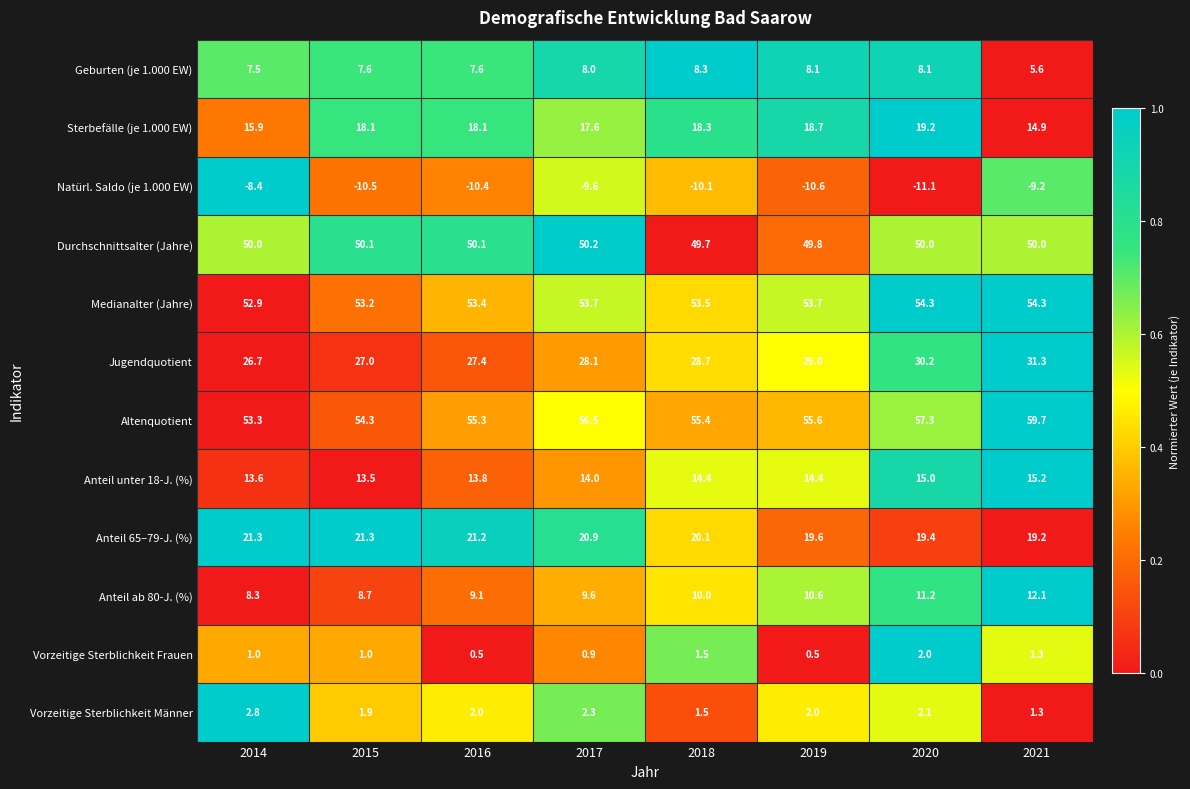

What is the difference between the maximum and minimum values in the Anteil 65–79-J. (%) series?

2.1